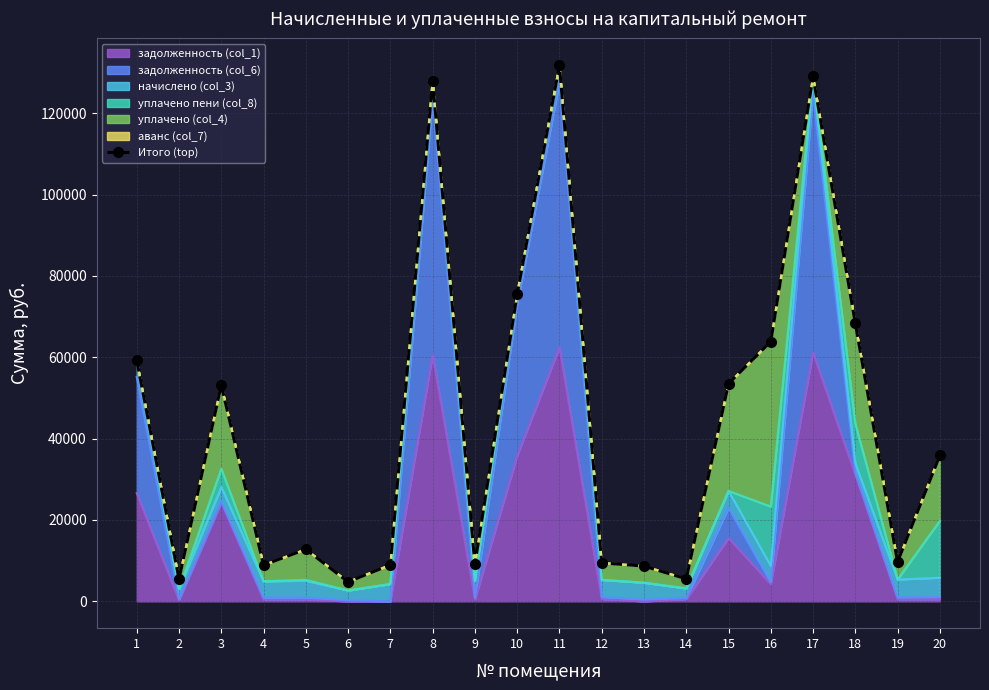

Reading left to right, list all the values displayed in this chart.

59213.2	5506.4	53200.2	8911.4	12792.7	4801.9	8958.8	127993.3	9080.1	75494.1	131784.5	9471.9	8667.5	5541.4	53519.9	63861.5	129037.7	68354.6	9708.9	35859.4